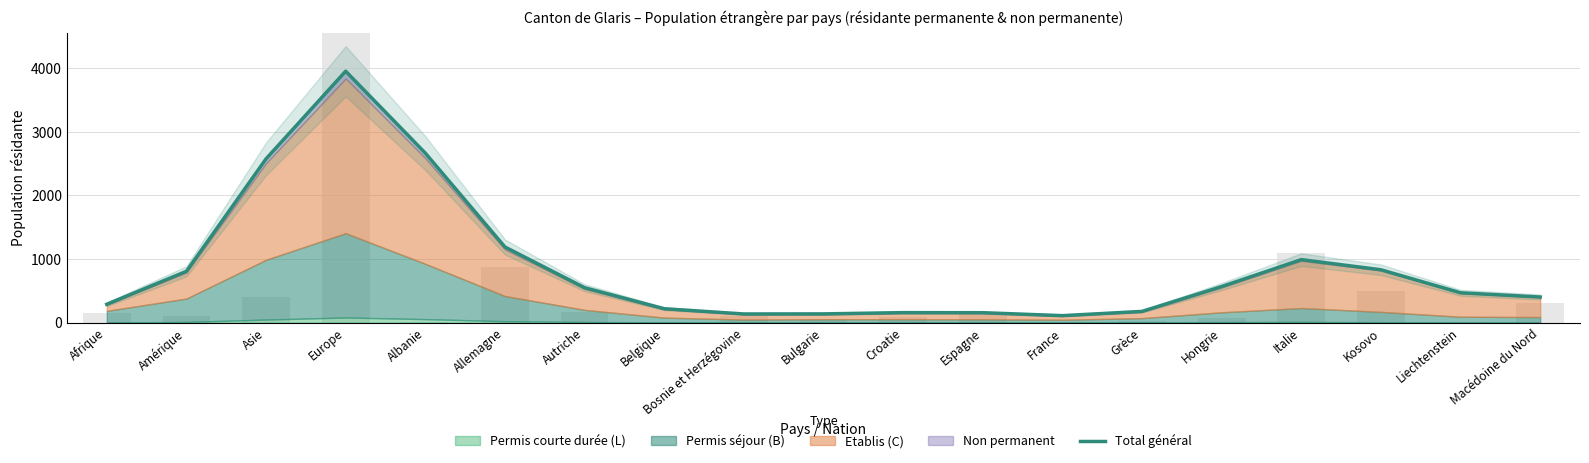

Are the bars horizontal?

No